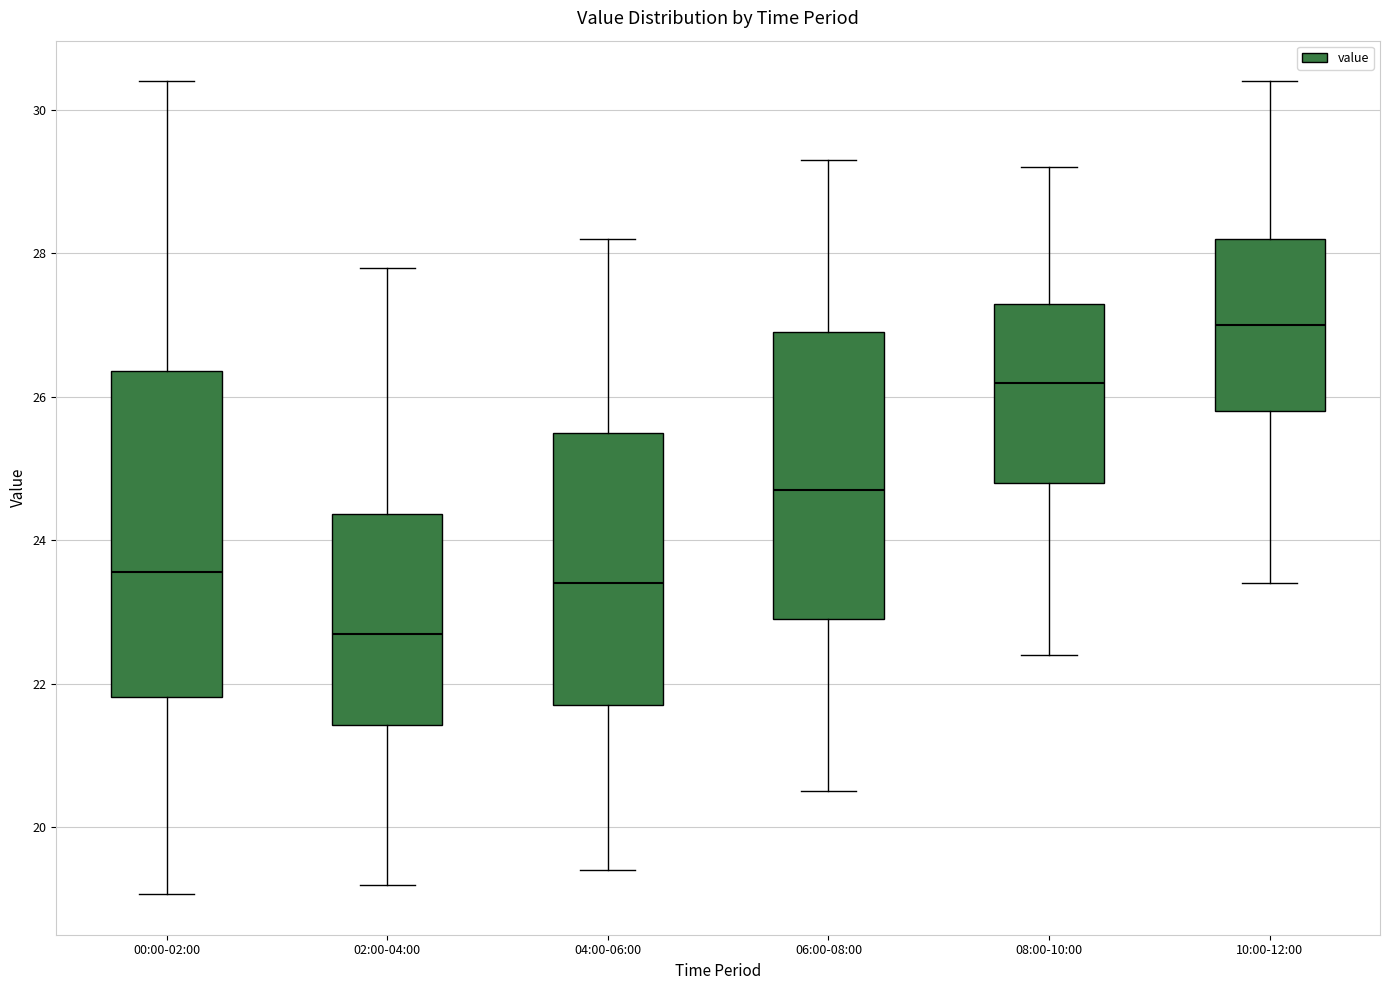

Where is the upper edge of the box for 08:00-10:00 on the y-axis? The values are not printed on the chart, so give them approximately, as read against the axis.

27.4